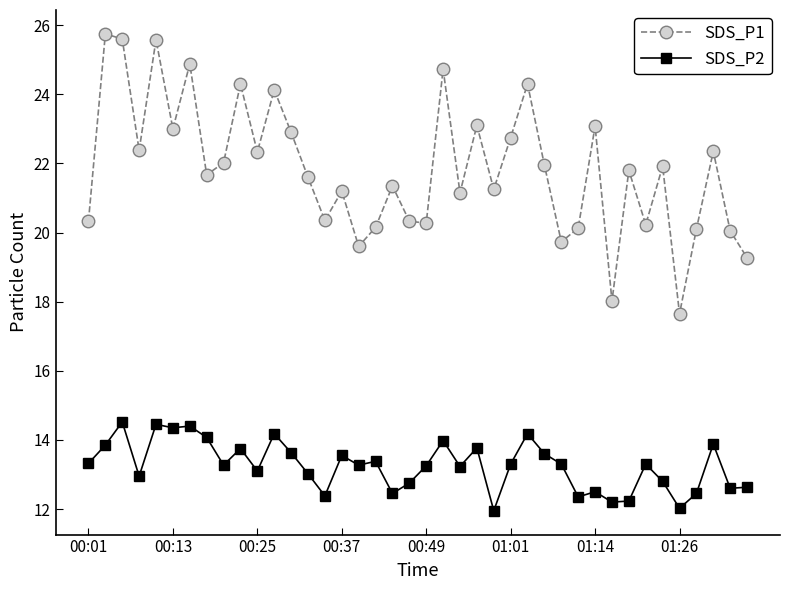

What is the highest value of the SDS_P2 series?

14.5